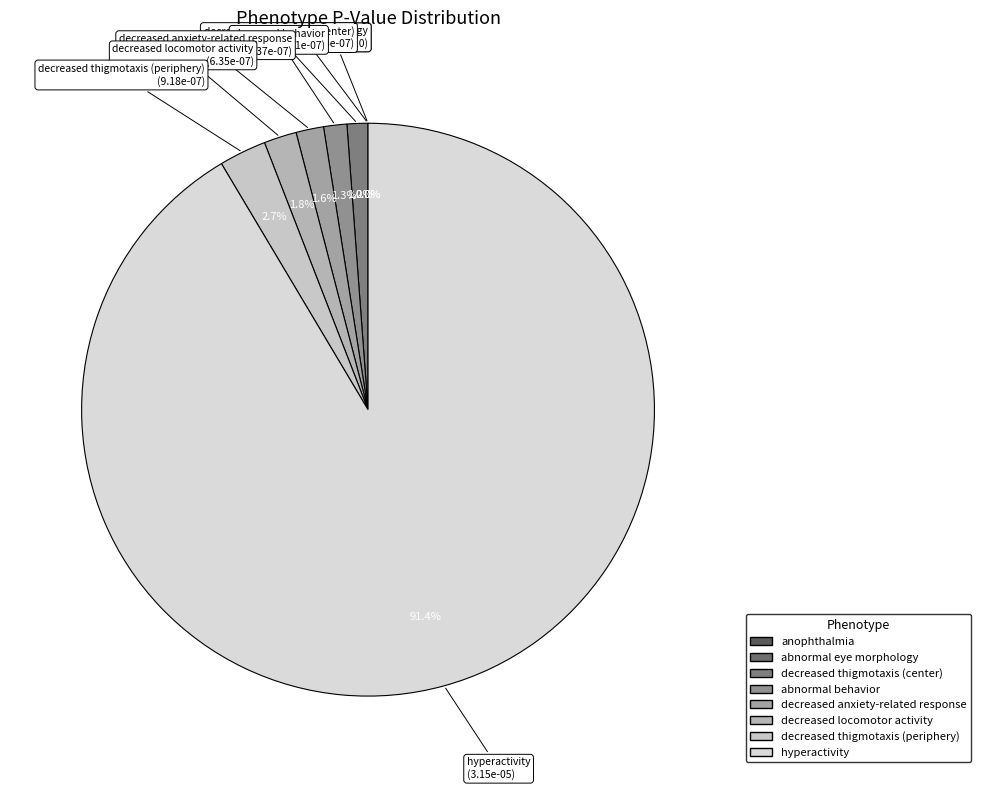

Which slice is the largest?

hyperactivity